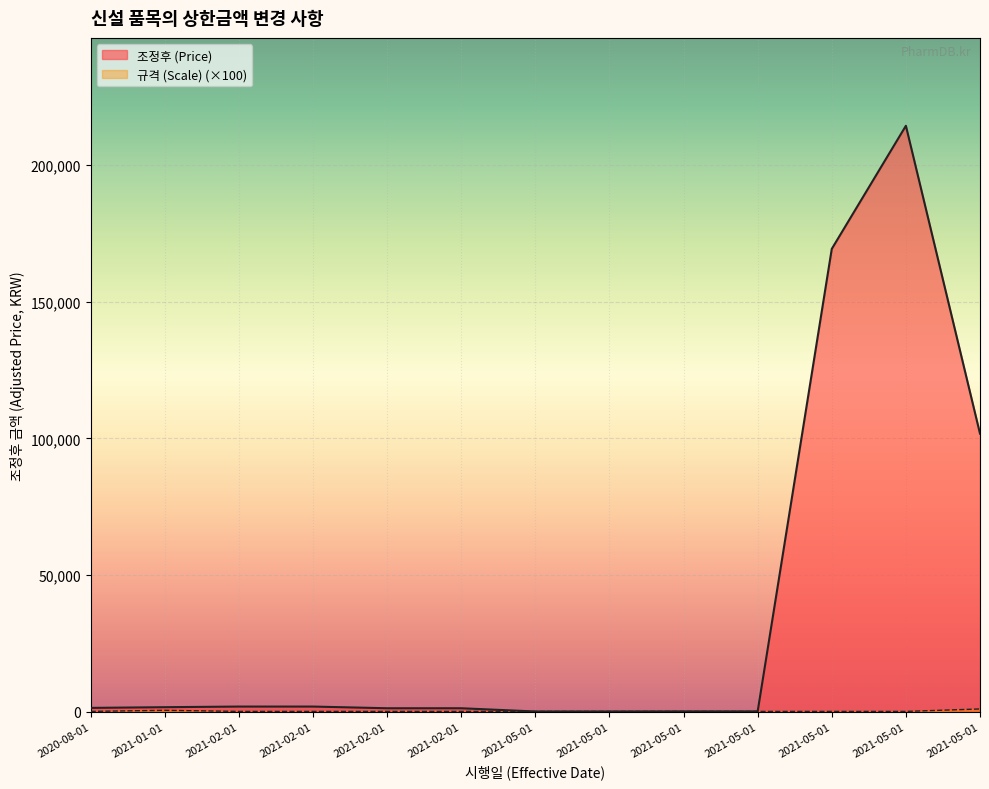

Reading left to right, extract all data points from this chart.

조정후 (Price): 2020-08-01=1386	2021-01-01=1646	2021-02-01=1875	2021-02-01=1875	2021-02-01=1257	2021-02-01=1257	2021-05-01=70	2021-05-01=70	2021-05-01=102	2021-05-01=102	2021-05-01=169378	2021-05-01=214428	2021-05-01=101745
규격 (Scale): 2020-08-01=100	2021-01-01=500	2021-02-01=100	2021-02-01=100	2021-02-01=100	2021-02-01=100	2021-05-01=100	2021-05-01=100	2021-05-01=100	2021-05-01=100	2021-05-01=100	2021-05-01=100	2021-05-01=1000